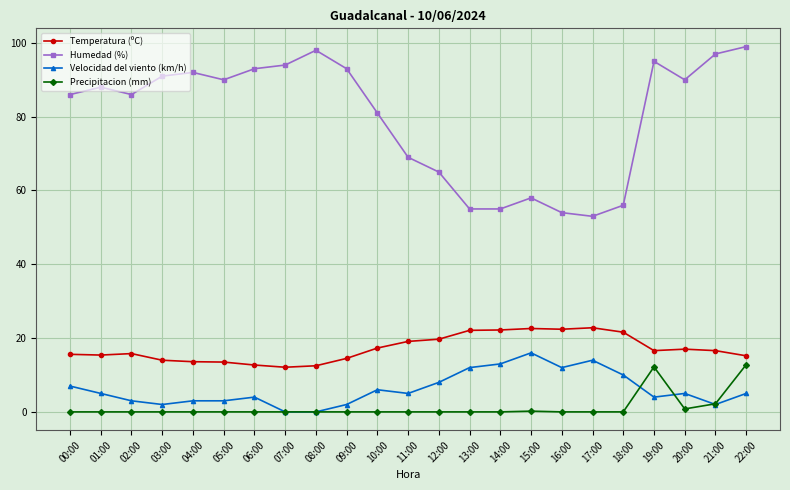

At 13:00, list the series in order from smallest to largest.

Precipitacion (mm), Velocidad del viento (km/h), Temperatura (ºC), Humedad (%)